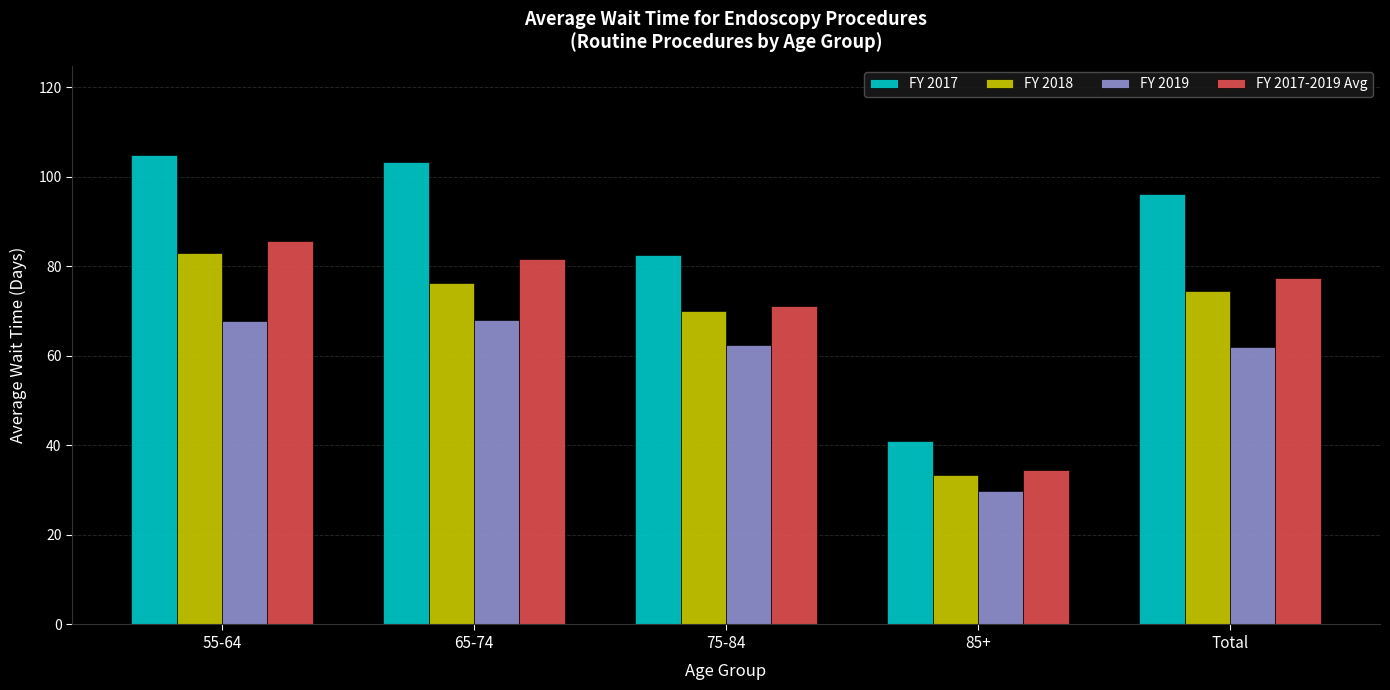

What is the spread (max minus min) of values at 55-64?

37.0